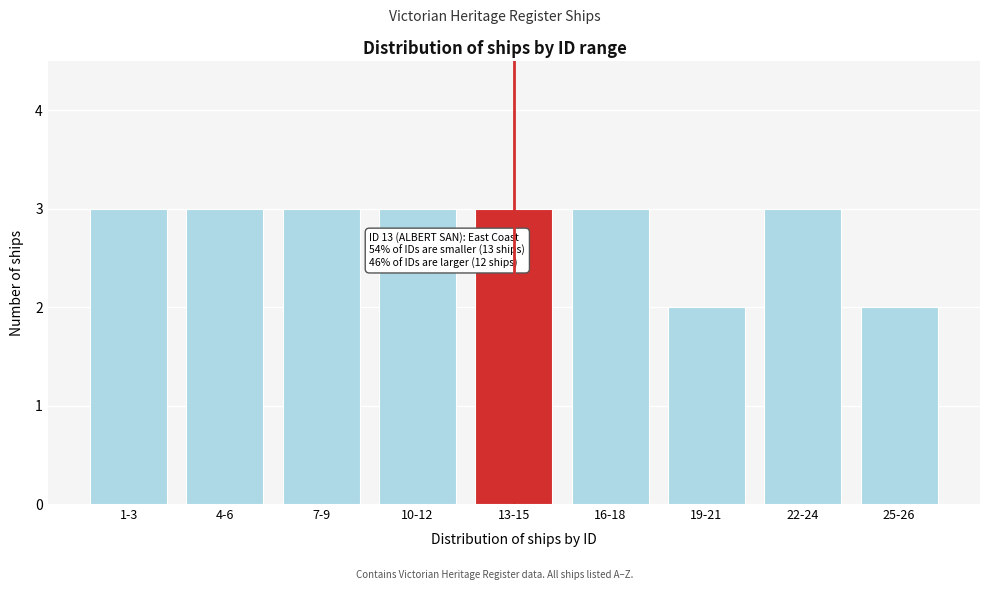

Reading left to right, list all the values displayed in this chart.

3	3	3	3	3	3	2	3	2